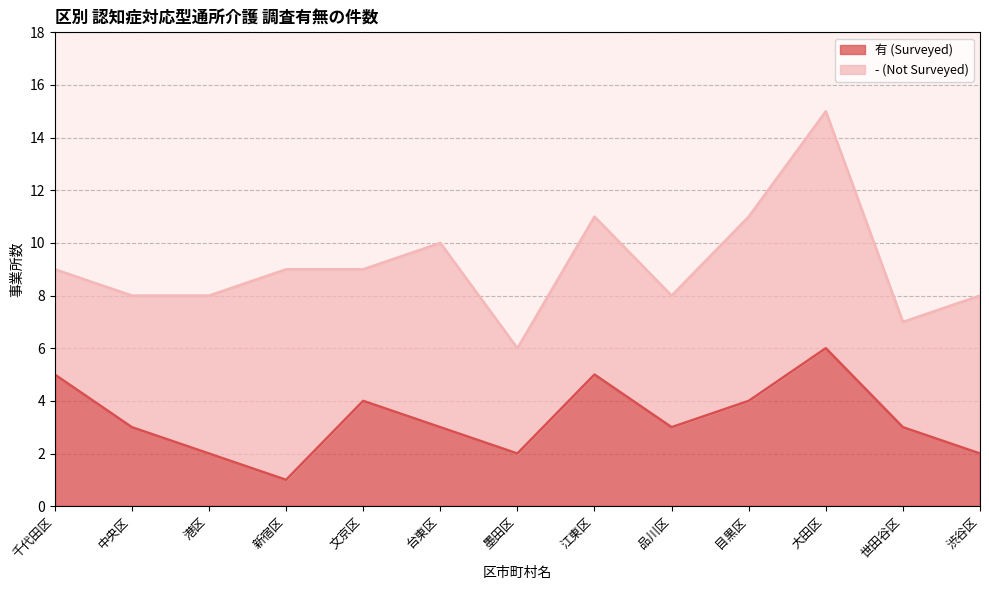

Is it true that the value at 大田区 is 3?

False